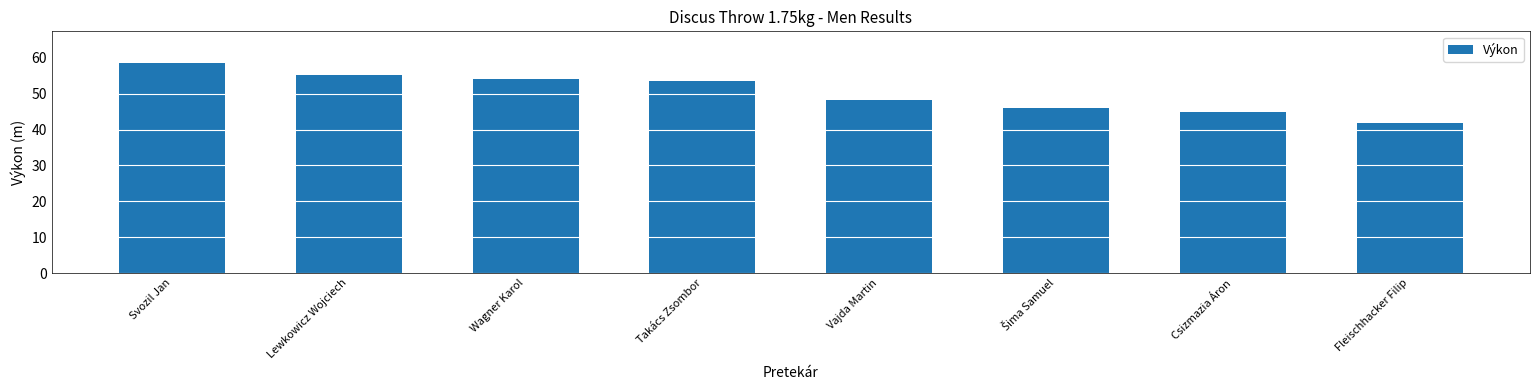

Which category has the highest value across all series?

Svozil Jan